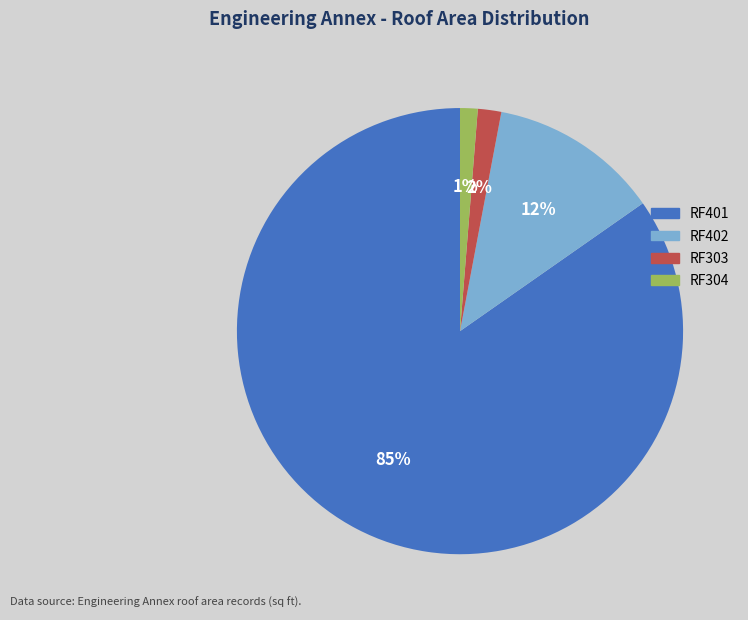

How many slices are in this pie chart?

4